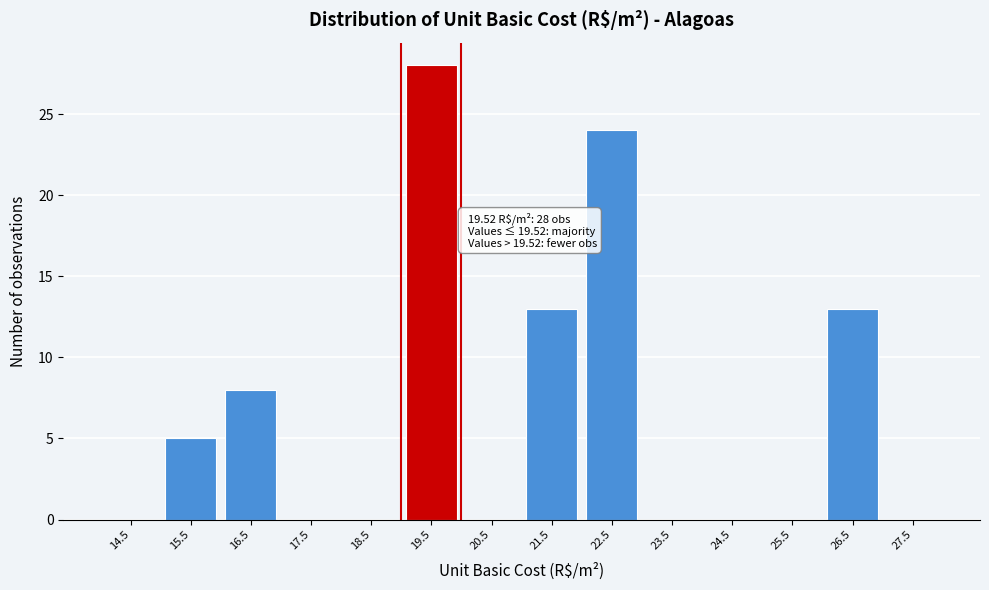

Which range on the x-axis has the tallest bar?

19 to 20